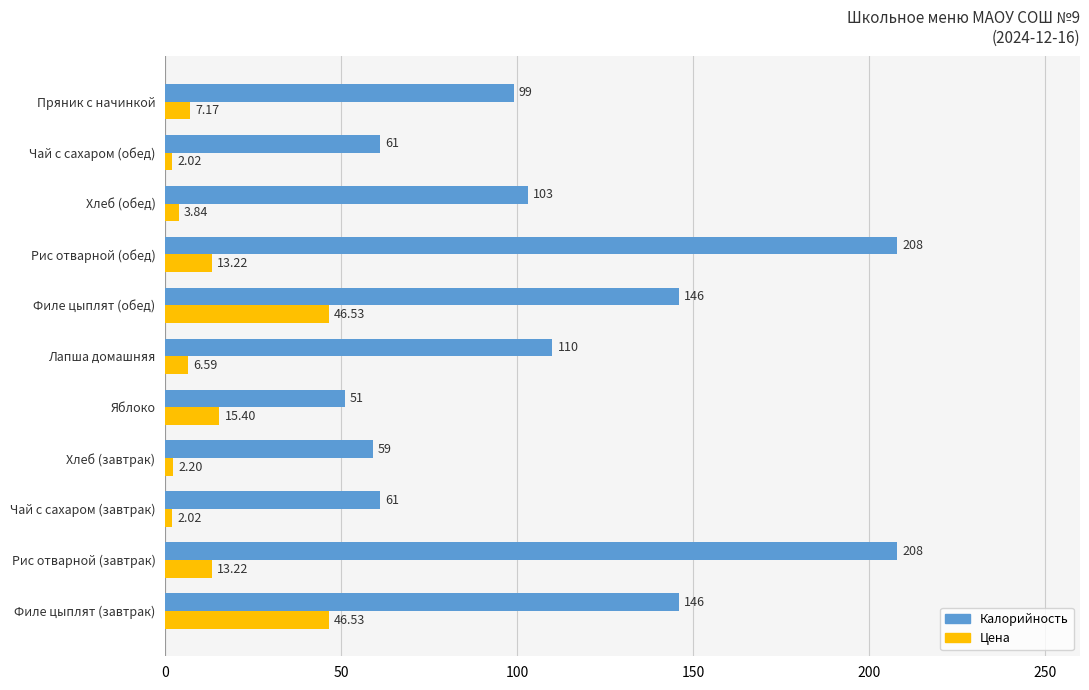

At how many categories does at least one series exceed 82?

7